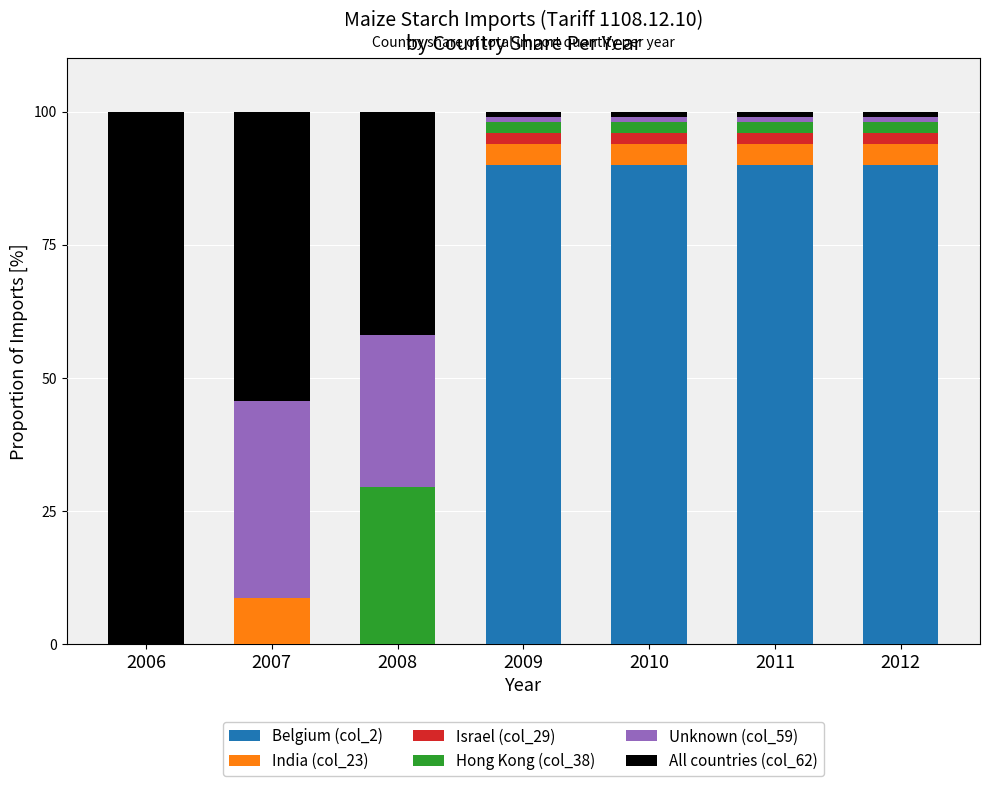

What is the total value across all series at 2007?

100.0